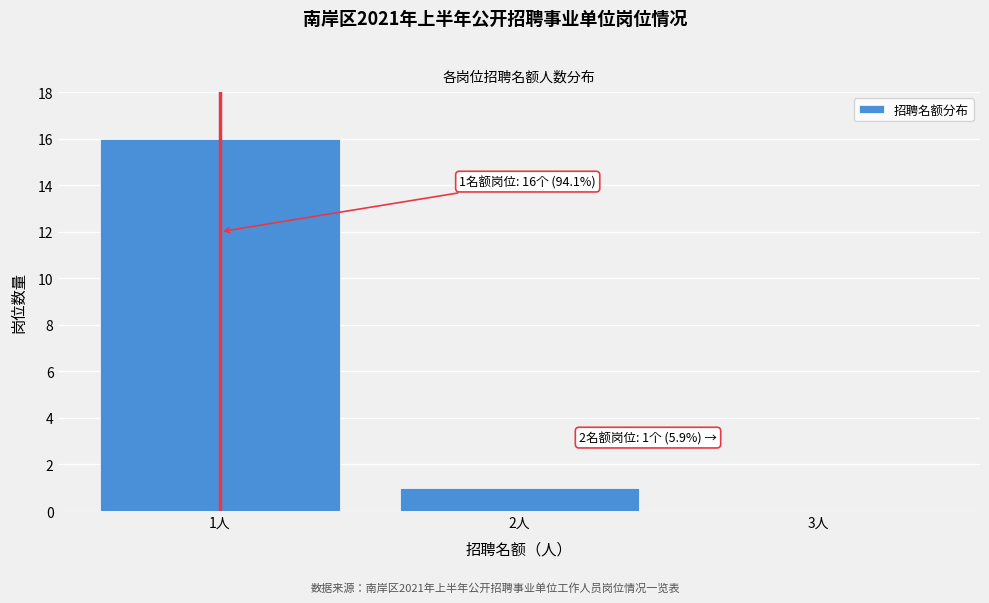

Reading left to right, extract all data points from this chart.

1人=16	2人=1	3人=0